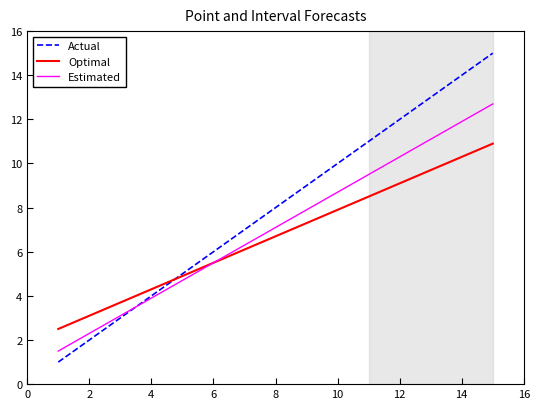

List the series in order of their peak value, lowest first.

Optimal, Estimated, Actual